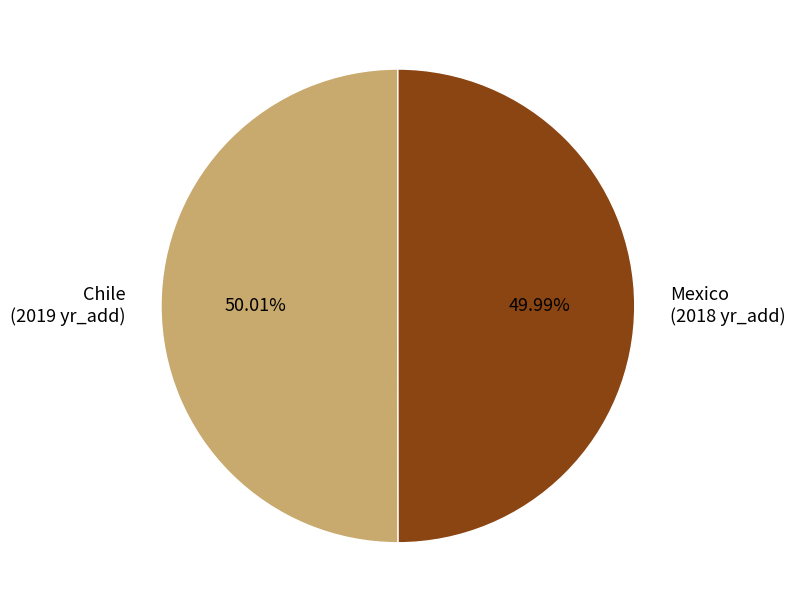

What percentage is the Mexico slice, to the nearest percent?

50%